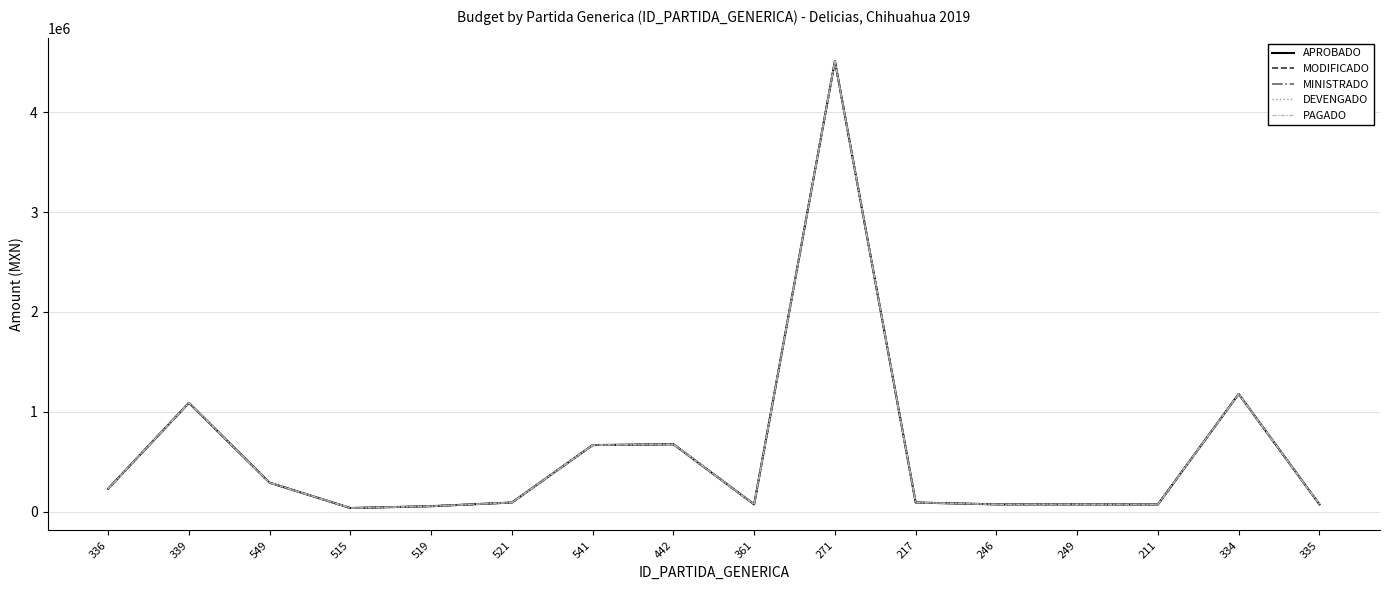

What is the sum of all DEVENGADO values?

9283212.8